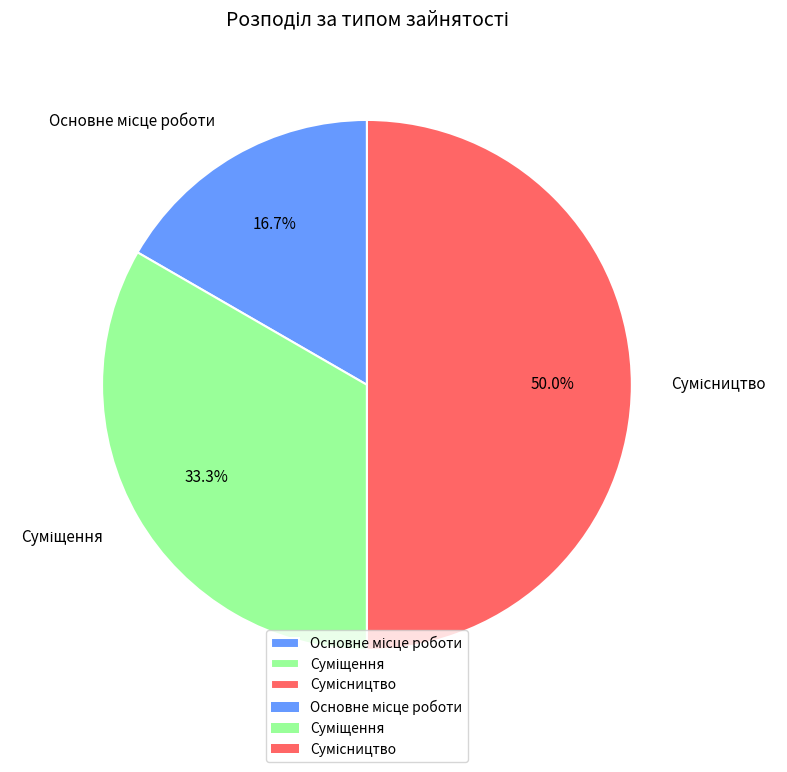

Between Сумісництво and Суміщення, which is larger?

Сумісництво